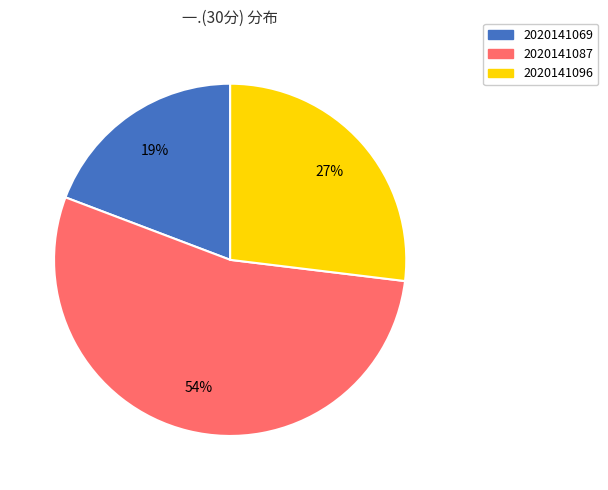

To the nearest percent, what percentage of the pie is 2020141096?

27%